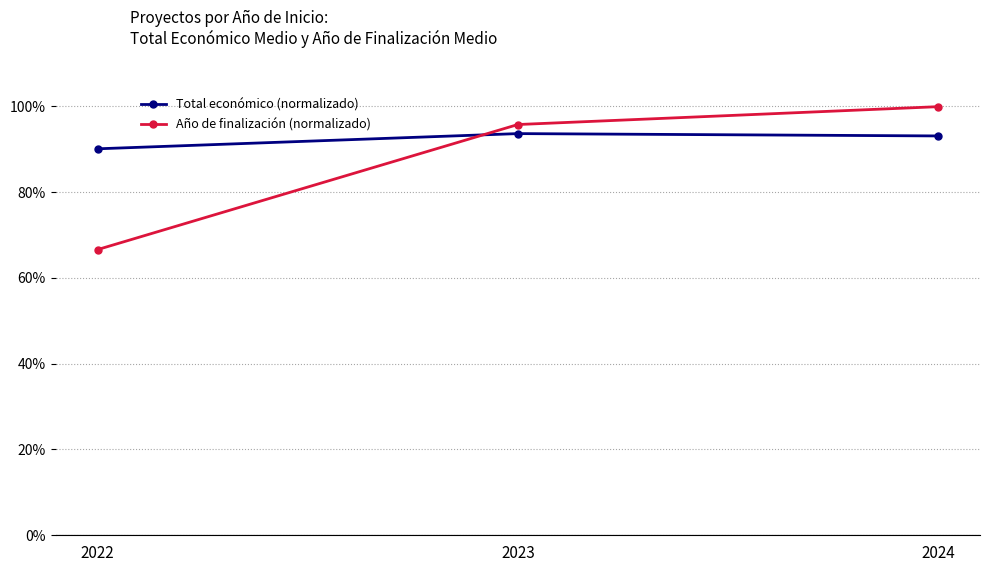

How many values in the Total económico (normalizado) series are below 93?

1